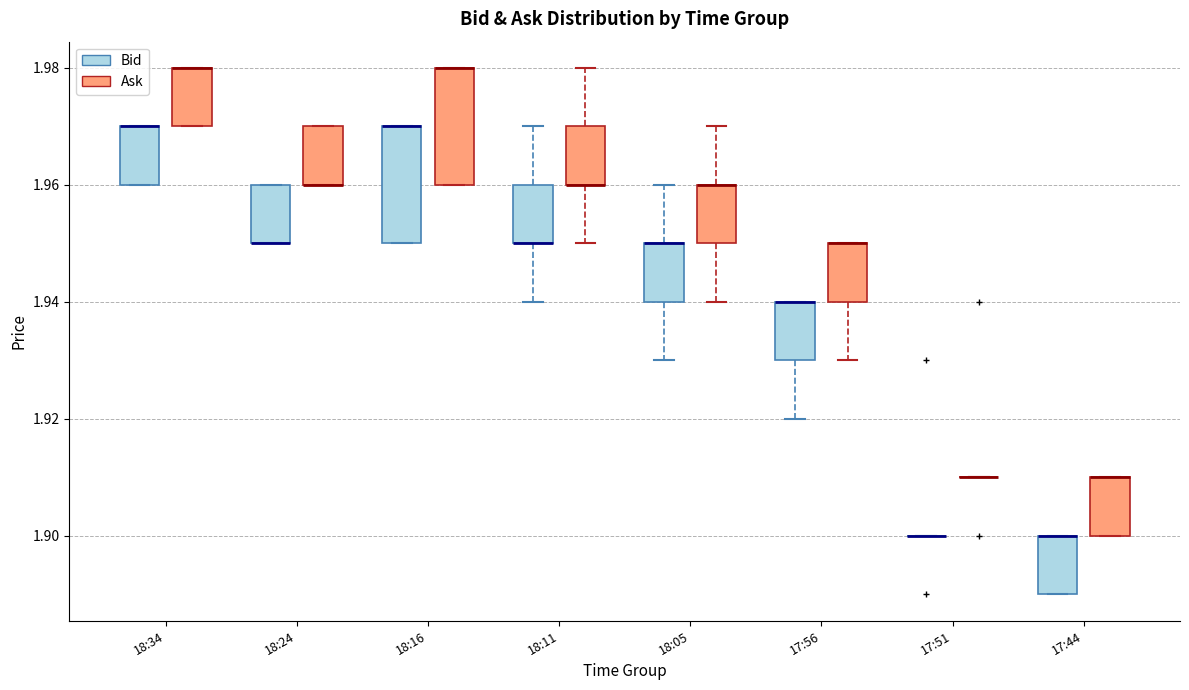

Reading left to right, transcribe this box plot: for each box, give where its median line is, the range the box spans, and where its two whiskers end, as read against the y-axis. The values are not printed on the chart, so give them approximately, as read against the axis.

18:34 (Bid): median 1.97 (drawn on the box's upper edge), box 1.96 to 1.97, whiskers 1.96 to 1.97
18:34 (Ask): median 1.98 (drawn on the box's upper edge), box 1.97 to 1.98, whiskers 1.97 to 1.98
18:24 (Bid): median 1.95 (drawn on the box's lower edge), box 1.95 to 1.96, whiskers 1.95 to 1.96
18:24 (Ask): median 1.96 (drawn on the box's lower edge), box 1.96 to 1.97, whiskers 1.96 to 1.97
18:16 (Bid): median 1.97 (drawn on the box's upper edge), box 1.95 to 1.97, whiskers 1.95 to 1.97
18:16 (Ask): median 1.98 (drawn on the box's upper edge), box 1.96 to 1.98, whiskers 1.96 to 1.98
18:11 (Bid): median 1.95 (drawn on the box's lower edge), box 1.95 to 1.96, whiskers 1.94 to 1.97
18:11 (Ask): median 1.96 (drawn on the box's lower edge), box 1.96 to 1.97, whiskers 1.95 to 1.98
18:05 (Bid): median 1.95 (drawn on the box's upper edge), box 1.94 to 1.95, whiskers 1.93 to 1.96
18:05 (Ask): median 1.96 (drawn on the box's upper edge), box 1.95 to 1.96, whiskers 1.94 to 1.97
17:56 (Bid): median 1.94 (drawn on the box's upper edge), box 1.93 to 1.94, whiskers 1.92 to 1.94
17:56 (Ask): median 1.95 (drawn on the box's upper edge), box 1.94 to 1.95, whiskers 1.93 to 1.95
17:51 (Bid): box collapsed to a line at 1.90, whiskers 1.90 to 1.90
17:51 (Ask): box collapsed to a line at 1.91, whiskers 1.91 to 1.91
17:44 (Bid): median 1.90 (drawn on the box's upper edge), box 1.89 to 1.90, whiskers 1.89 to 1.90
17:44 (Ask): median 1.91 (drawn on the box's upper edge), box 1.90 to 1.91, whiskers 1.90 to 1.91